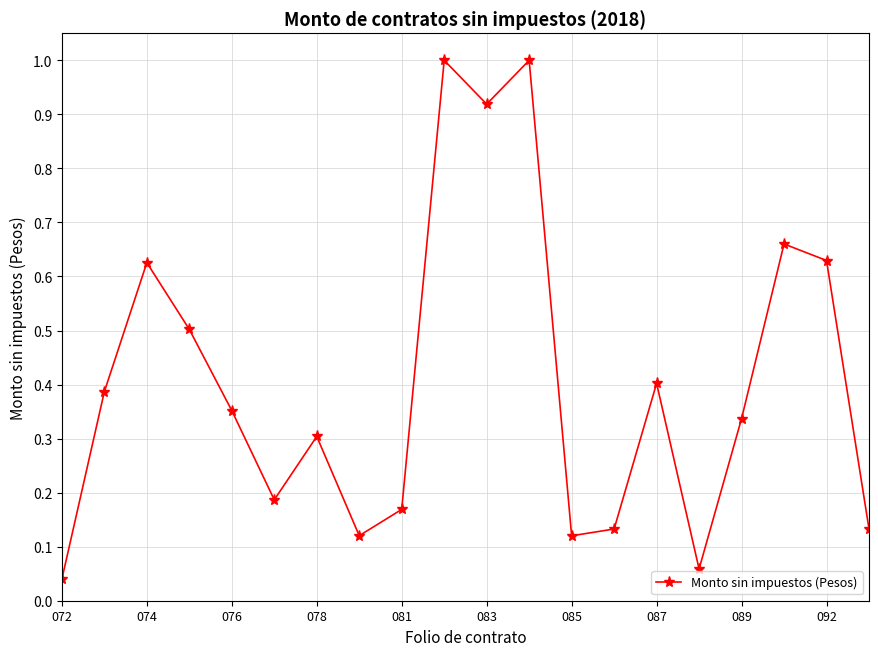

How many lines are shown in the chart?

1